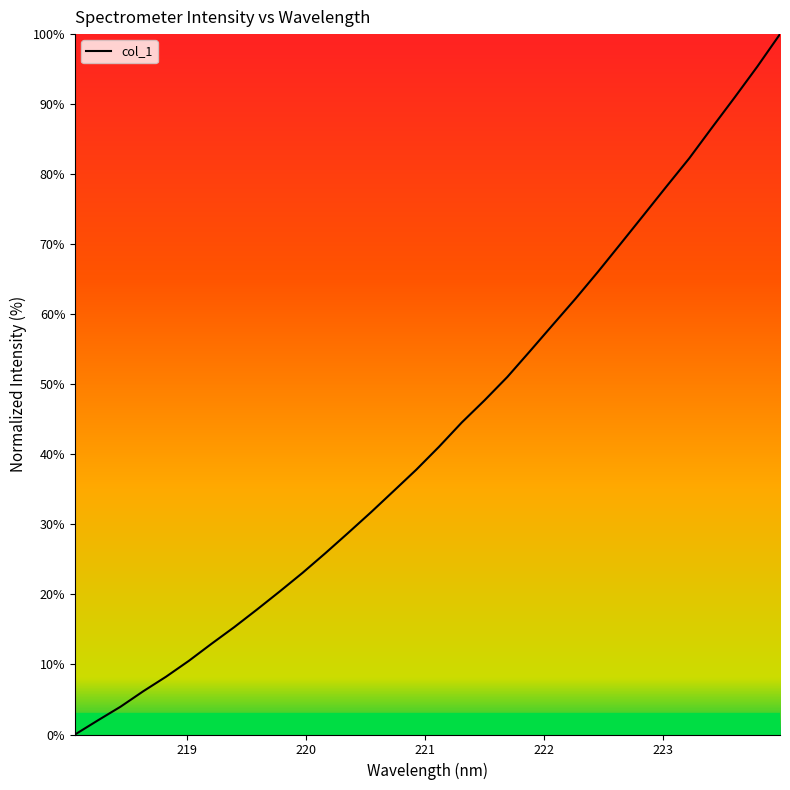

What is the greatest value displayed?

100.0